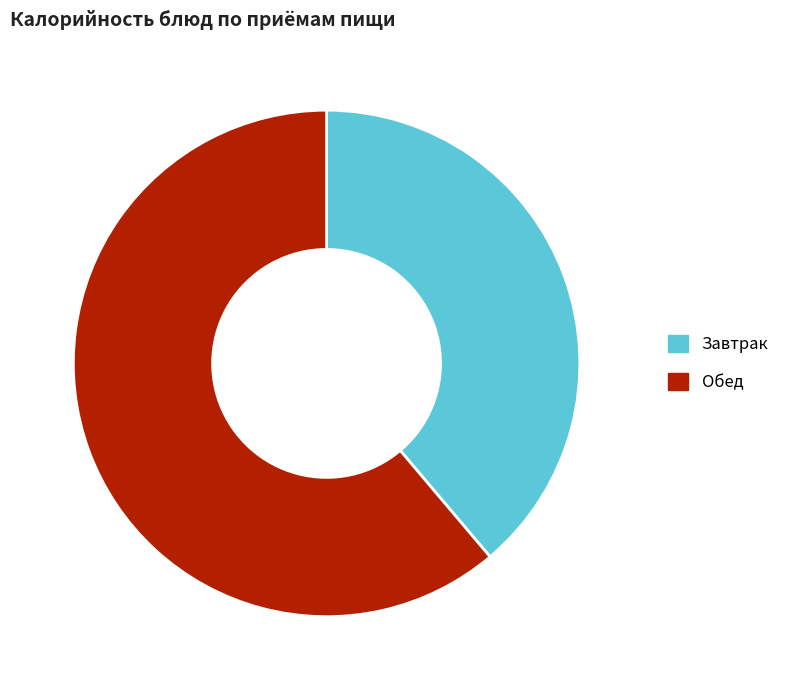

What is the ratio of the value at Обед to the value at Завтрак?

1.6